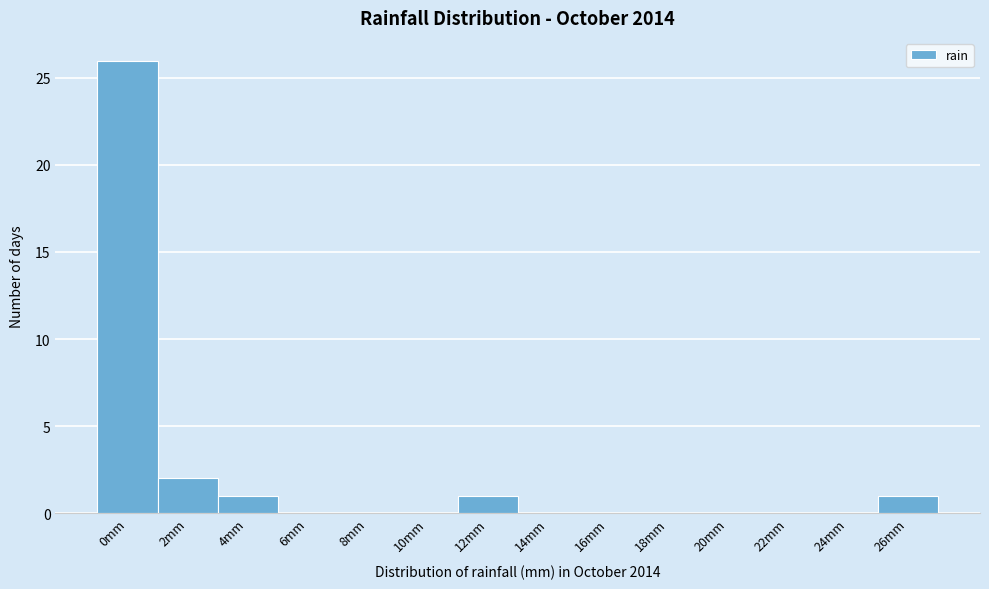

Reading right to left, transcribe all the data shown in this chart.

26mm=1	24mm=0	22mm=0	20mm=0	18mm=0	16mm=0	14mm=0	12mm=1	10mm=0	8mm=0	6mm=0	4mm=1	2mm=2	0mm=26